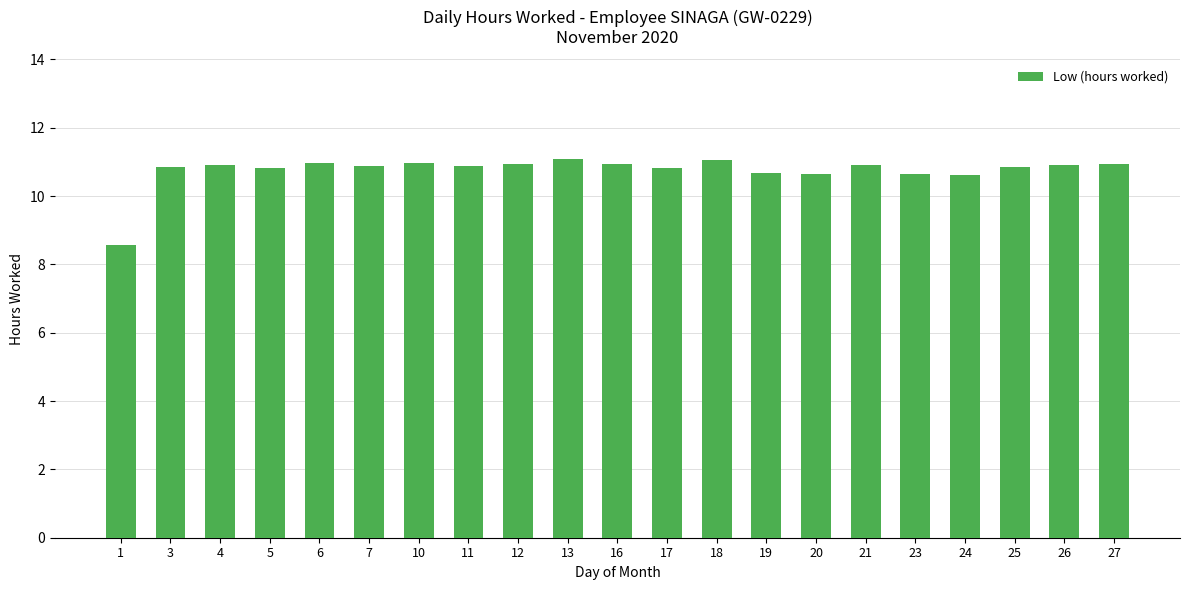

The chart shows a value of 11.0 at 10. True or false?

True